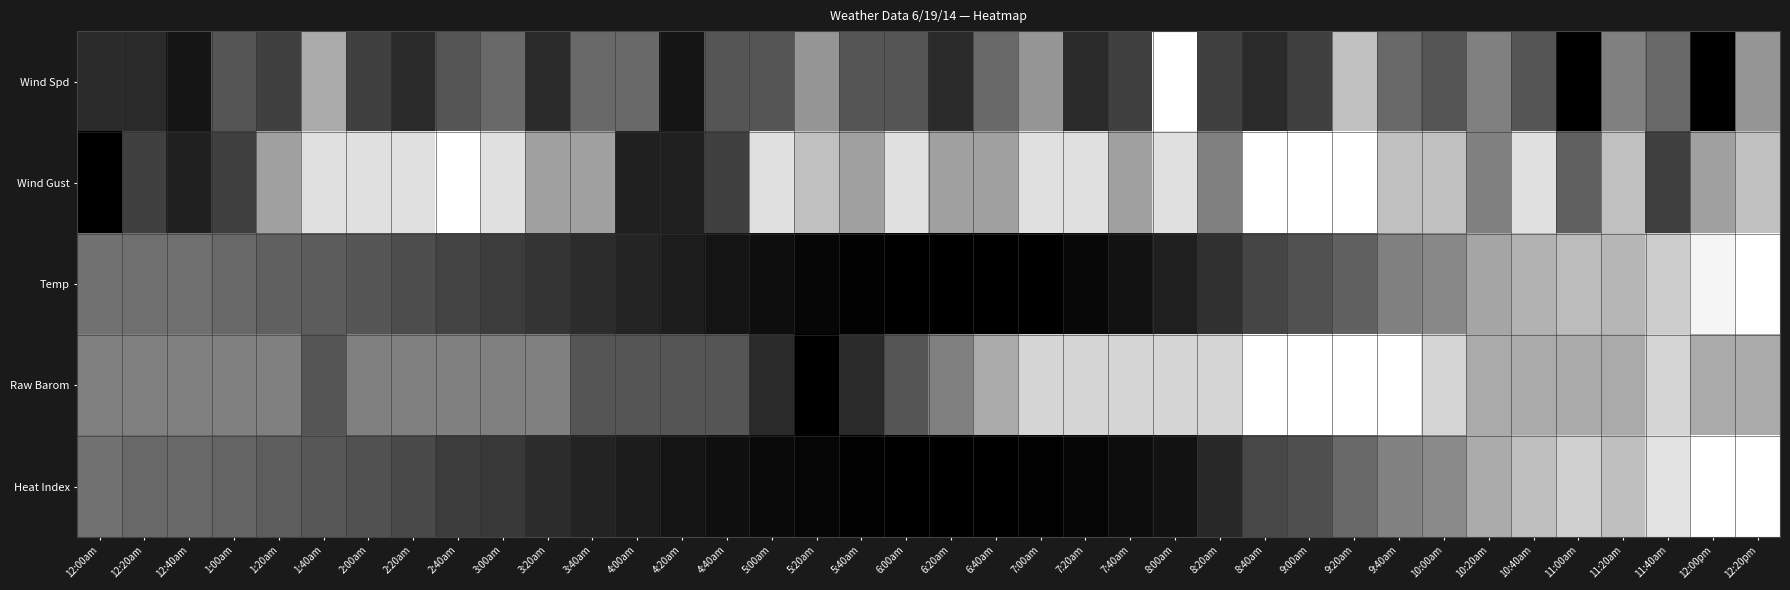

Reading right to left, list all the values displayed in this chart.

Wind Spd: 12:20pm=0.6	12:00pm=0.0	11:40am=0.4	11:20am=0.5	11:00am=0.0	10:40am=0.3	10:20am=0.5	10:00am=0.3	9:40am=0.4	9:20am=0.8	9:00am=0.2	8:40am=0.2	8:20am=0.2	8:00am=1.0	7:40am=0.2	7:20am=0.2	7:00am=0.6	6:40am=0.4	6:20am=0.2	6:00am=0.3	5:40am=0.3	5:20am=0.6	5:00am=0.3	4:40am=0.3	4:20am=0.1	4:00am=0.4	3:40am=0.4	3:20am=0.2	3:00am=0.4	2:40am=0.3	2:20am=0.2	2:00am=0.2	1:40am=0.7	1:20am=0.2	1:00am=0.3	12:40am=0.1	12:20am=0.2	12:00am=0.2
Wind Gust: 12:20pm=0.8	12:00pm=0.6	11:40am=0.2	11:20am=0.8	11:00am=0.4	10:40am=0.9	10:20am=0.5	10:00am=0.8	9:40am=0.8	9:20am=1.0	9:00am=1.0	8:40am=1.0	8:20am=0.5	8:00am=0.9	7:40am=0.6	7:20am=0.9	7:00am=0.9	6:40am=0.6	6:20am=0.6	6:00am=0.9	5:40am=0.6	5:20am=0.8	5:00am=0.9	4:40am=0.2	4:20am=0.1	4:00am=0.1	3:40am=0.6	3:20am=0.6	3:00am=0.9	2:40am=1.0	2:20am=0.9	2:00am=0.9	1:40am=0.9	1:20am=0.6	1:00am=0.2	12:40am=0.1	12:20am=0.2	12:00am=0.0
Temp: 12:20pm=1.0	12:00pm=1.0	11:40am=0.8	11:20am=0.7	11:00am=0.7	10:40am=0.7	10:20am=0.6	10:00am=0.5	9:40am=0.5	9:20am=0.4	9:00am=0.3	8:40am=0.3	8:20am=0.2	8:00am=0.1	7:40am=0.1	7:20am=0.0	7:00am=0.0	6:40am=0.0	6:20am=0.0	6:00am=0.0	5:40am=0.0	5:20am=0.0	5:00am=0.1	4:40am=0.1	4:20am=0.1	4:00am=0.1	3:40am=0.2	3:20am=0.2	3:00am=0.2	2:40am=0.3	2:20am=0.3	2:00am=0.3	1:40am=0.4	1:20am=0.4	1:00am=0.4	12:40am=0.4	12:20am=0.4	12:00am=0.4
Raw Barom: 12:20pm=0.7	12:00pm=0.7	11:40am=0.8	11:20am=0.7	11:00am=0.7	10:40am=0.7	10:20am=0.7	10:00am=0.8	9:40am=1.0	9:20am=1.0	9:00am=1.0	8:40am=1.0	8:20am=0.8	8:00am=0.8	7:40am=0.8	7:20am=0.8	7:00am=0.8	6:40am=0.7	6:20am=0.5	6:00am=0.3	5:40am=0.2	5:20am=0.0	5:00am=0.2	4:40am=0.3	4:20am=0.3	4:00am=0.3	3:40am=0.3	3:20am=0.5	3:00am=0.5	2:40am=0.5	2:20am=0.5	2:00am=0.5	1:40am=0.3	1:20am=0.5	1:00am=0.5	12:40am=0.5	12:20am=0.5	12:00am=0.5
Heat Index: 12:20pm=1.0	12:00pm=1.0	11:40am=0.9	11:20am=0.7	11:00am=0.8	10:40am=0.7	10:20am=0.7	10:00am=0.5	9:40am=0.5	9:20am=0.4	9:00am=0.3	8:40am=0.3	8:20am=0.2	8:00am=0.1	7:40am=0.1	7:20am=0.0	7:00am=0.0	6:40am=0.0	6:20am=0.0	6:00am=0.0	5:40am=0.0	5:20am=0.0	5:00am=0.0	4:40am=0.1	4:20am=0.1	4:00am=0.1	3:40am=0.1	3:20am=0.2	3:00am=0.2	2:40am=0.2	2:20am=0.3	2:00am=0.3	1:40am=0.3	1:20am=0.4	1:00am=0.4	12:40am=0.4	12:20am=0.4	12:00am=0.4